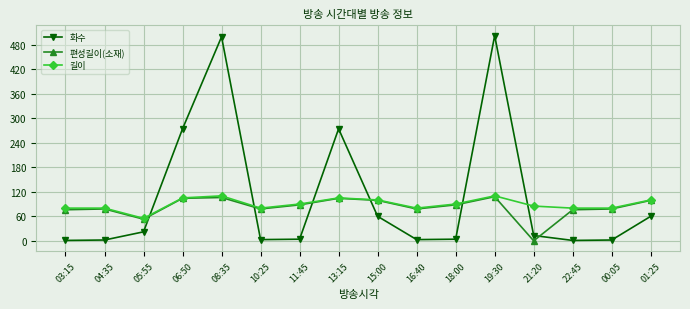

True or false: 화수 and 길이 intersect in this chart.

True